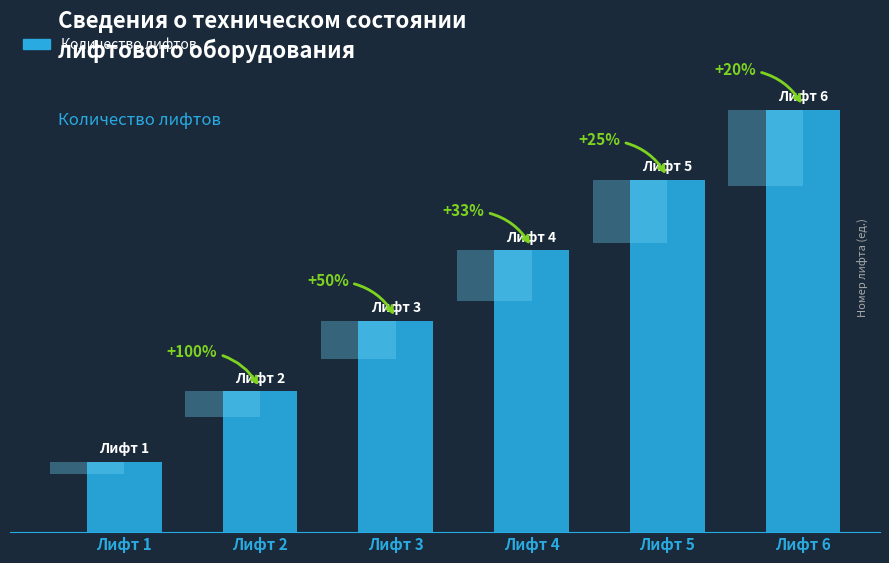

Reading left to right, extract all data points from this chart.

Лифт 1=1	Лифт 2=2	Лифт 3=3	Лифт 4=4	Лифт 5=5	Лифт 6=6